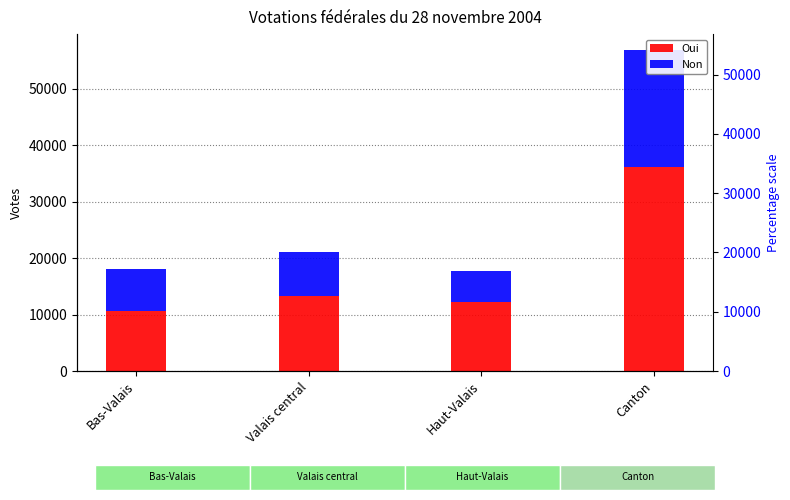

Which series has the largest range (max minus min)?

Oui